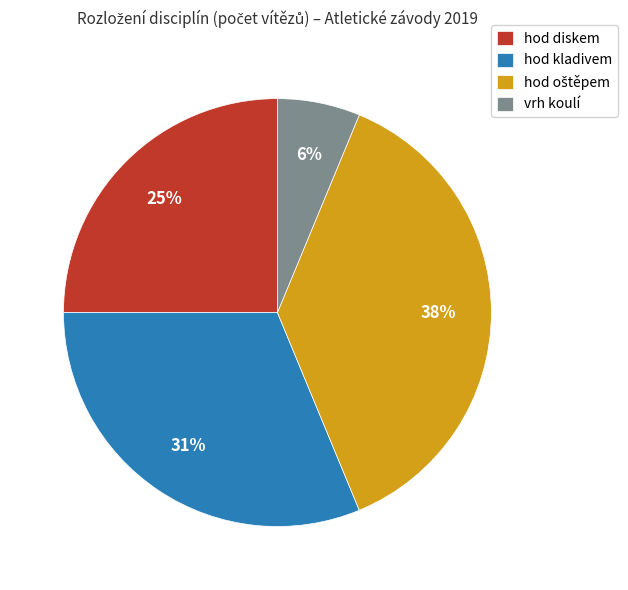

Which has a higher value, hod diskem or vrh koulí?

hod diskem